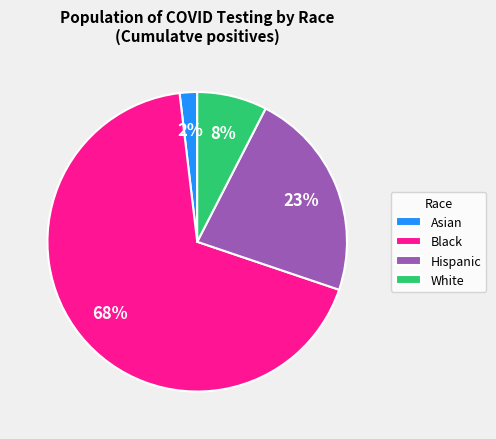

Do Black and White together represent more than half of the pie?

Yes